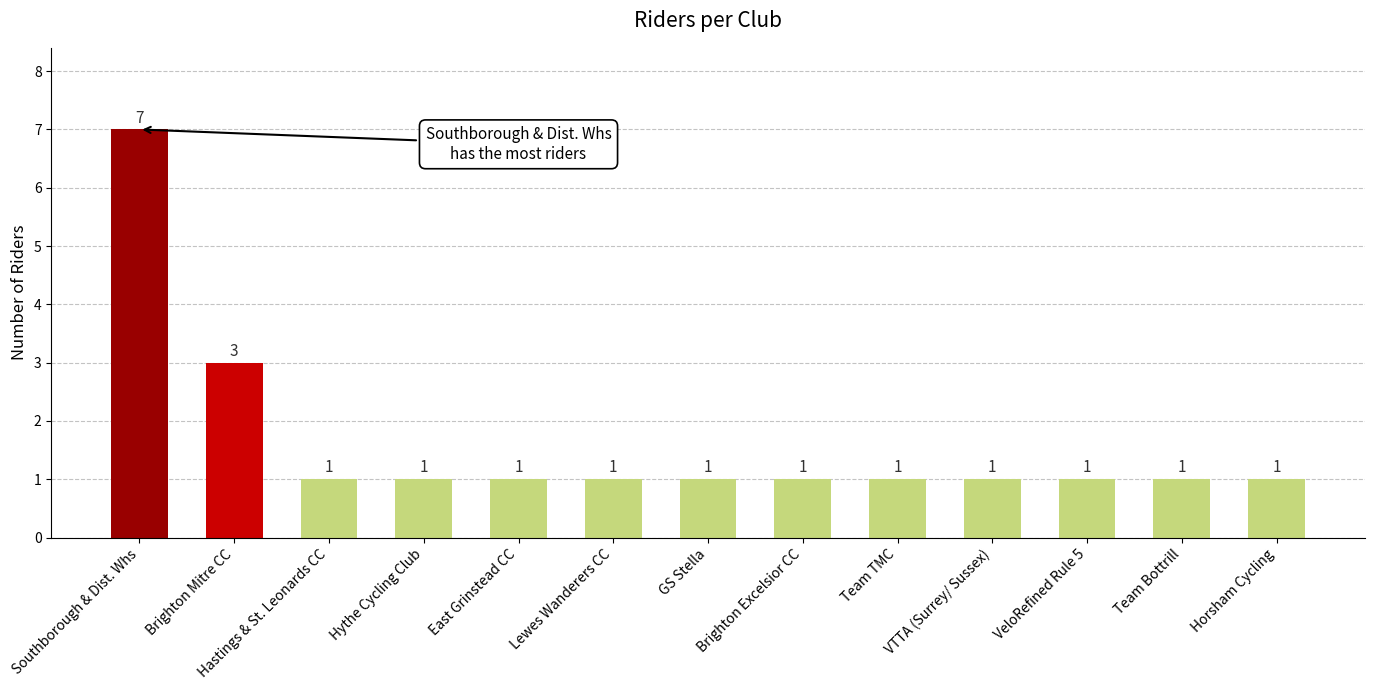

At which label is the value closest to 4?

Brighton Mitre CC